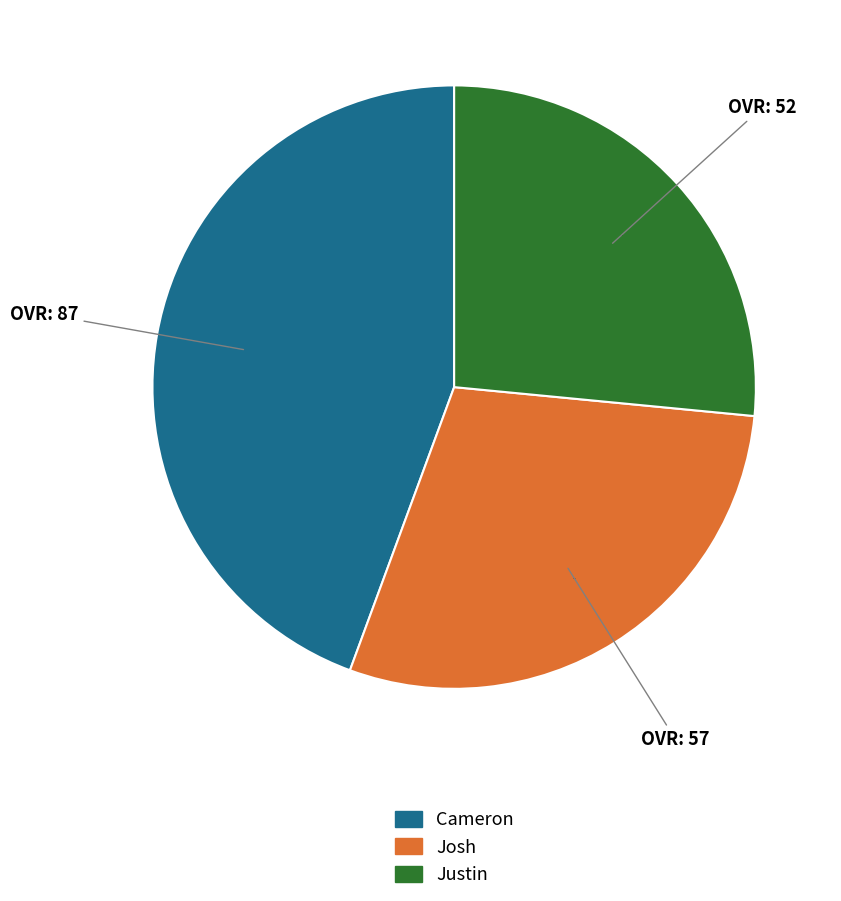

Between Josh and Justin, which is larger?

Josh